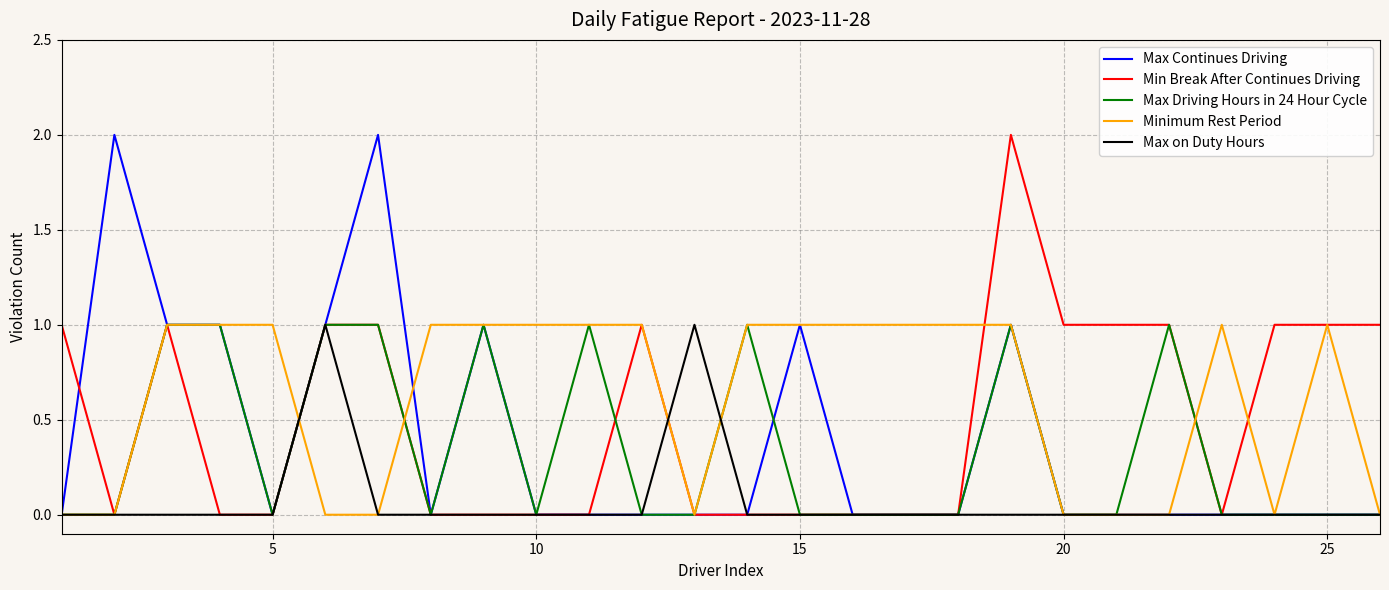

Which series has the largest total across all categories?

Minimum Rest Period